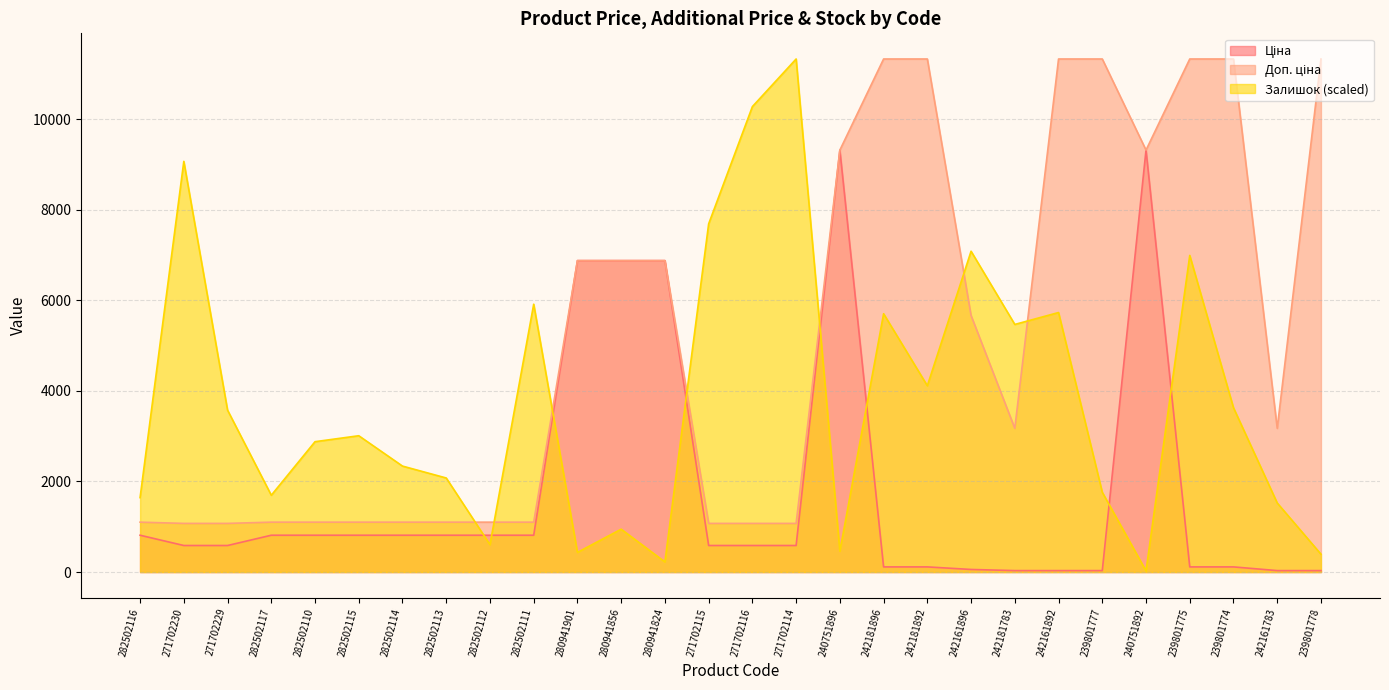

Where does the Доп. ціна series first go above 3174?

280941901